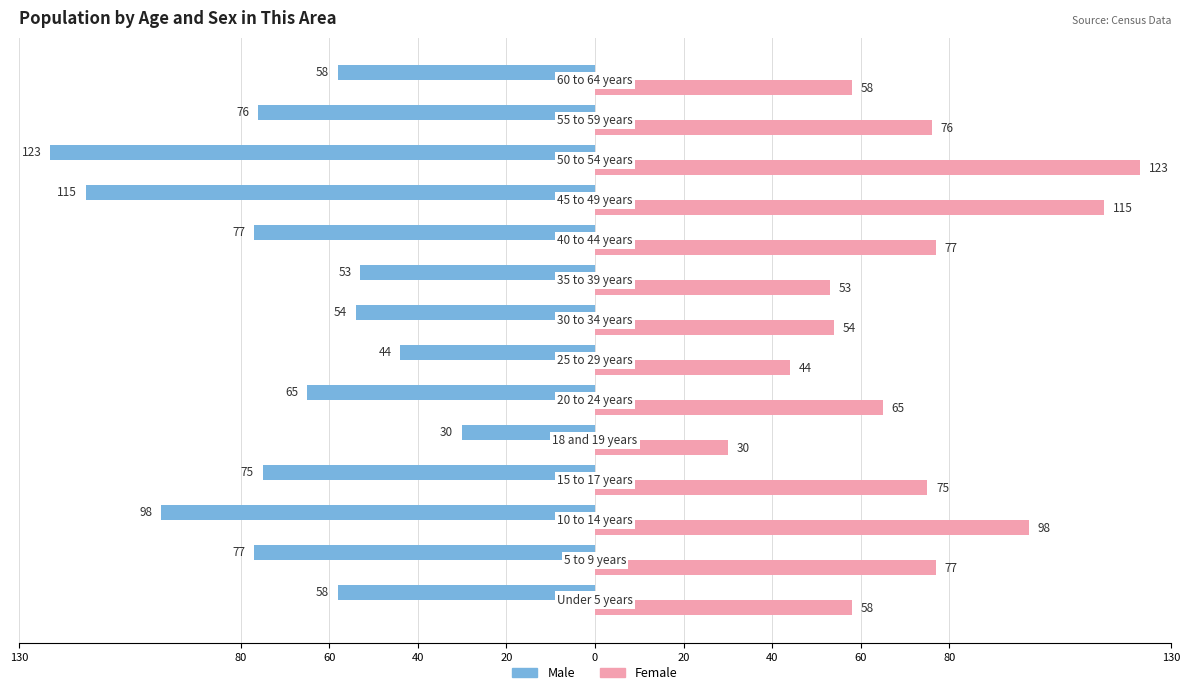

What are all the series names shown in the legend?

Male, Female